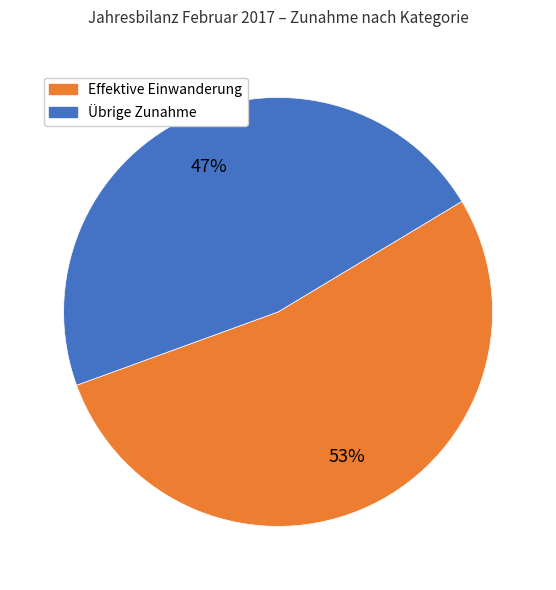

Is there a majority slice in this chart?

Yes